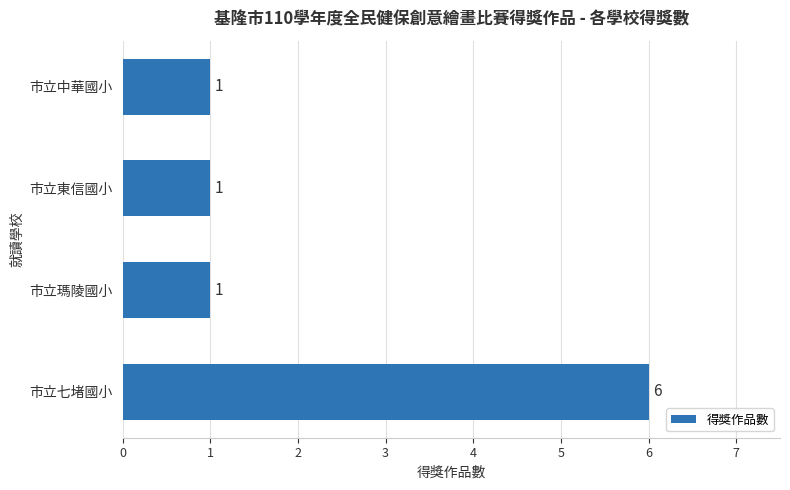

Which category has the highest value across all series?

市立七堵國小